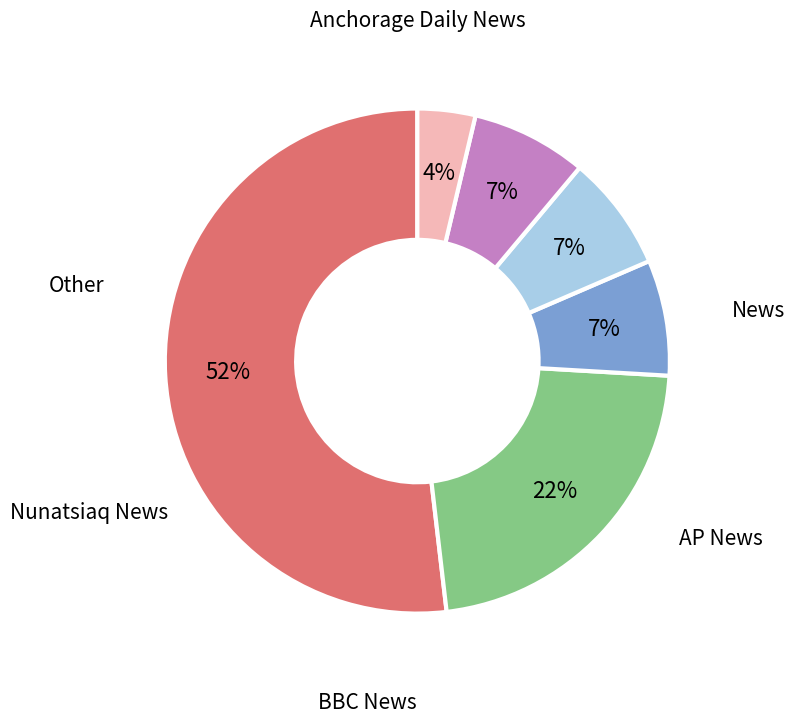

Is there a majority slice in this chart?

Yes